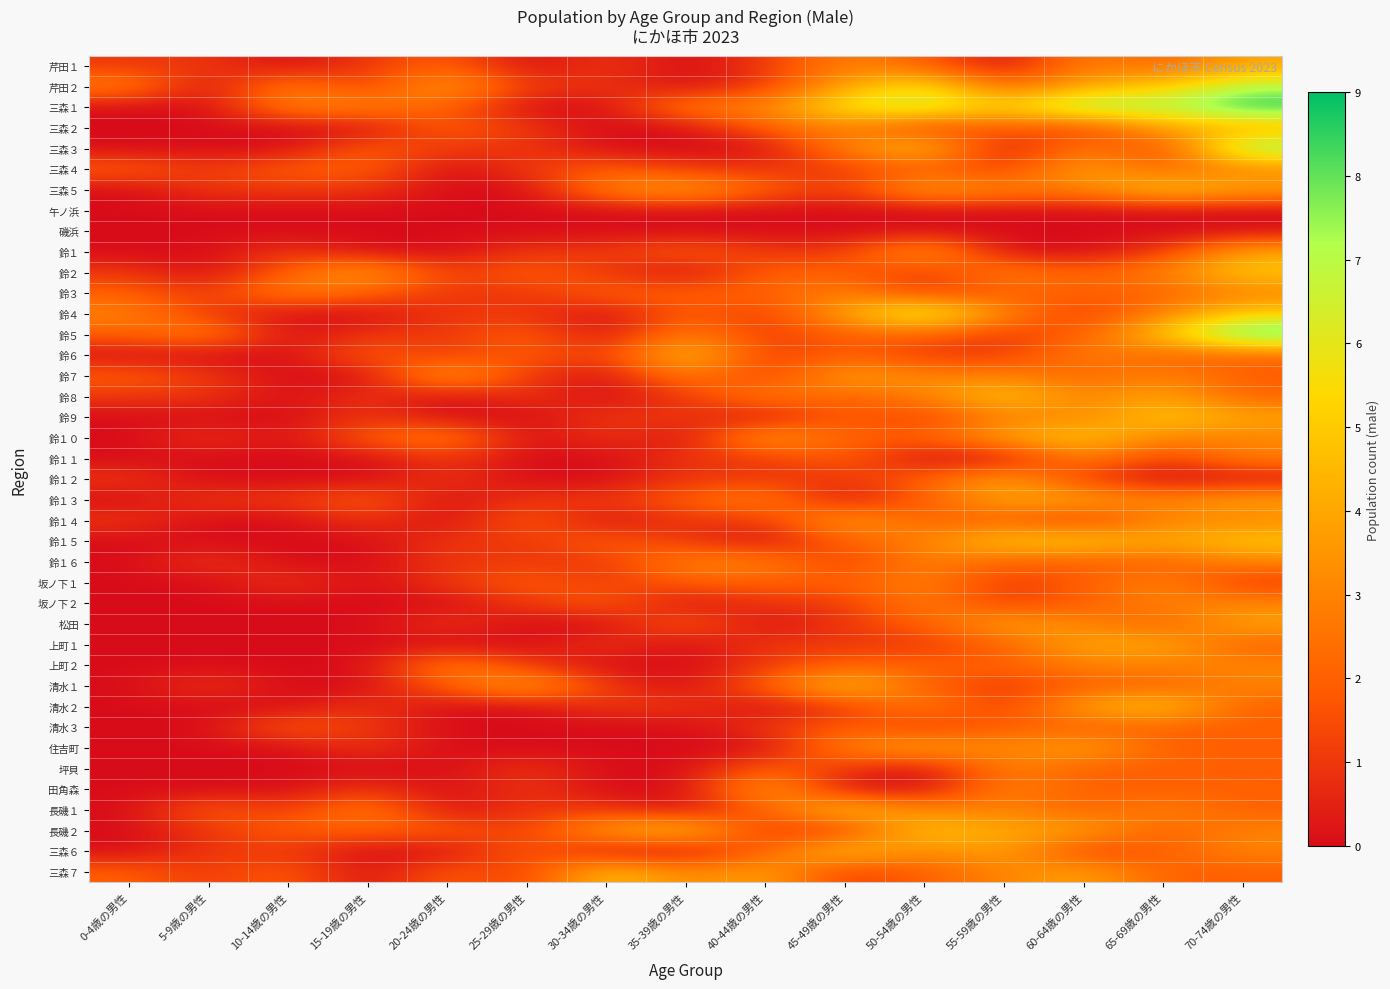

Which has a higher value, 0-4歳の男性 or 65-69歳の男性?

65-69歳の男性